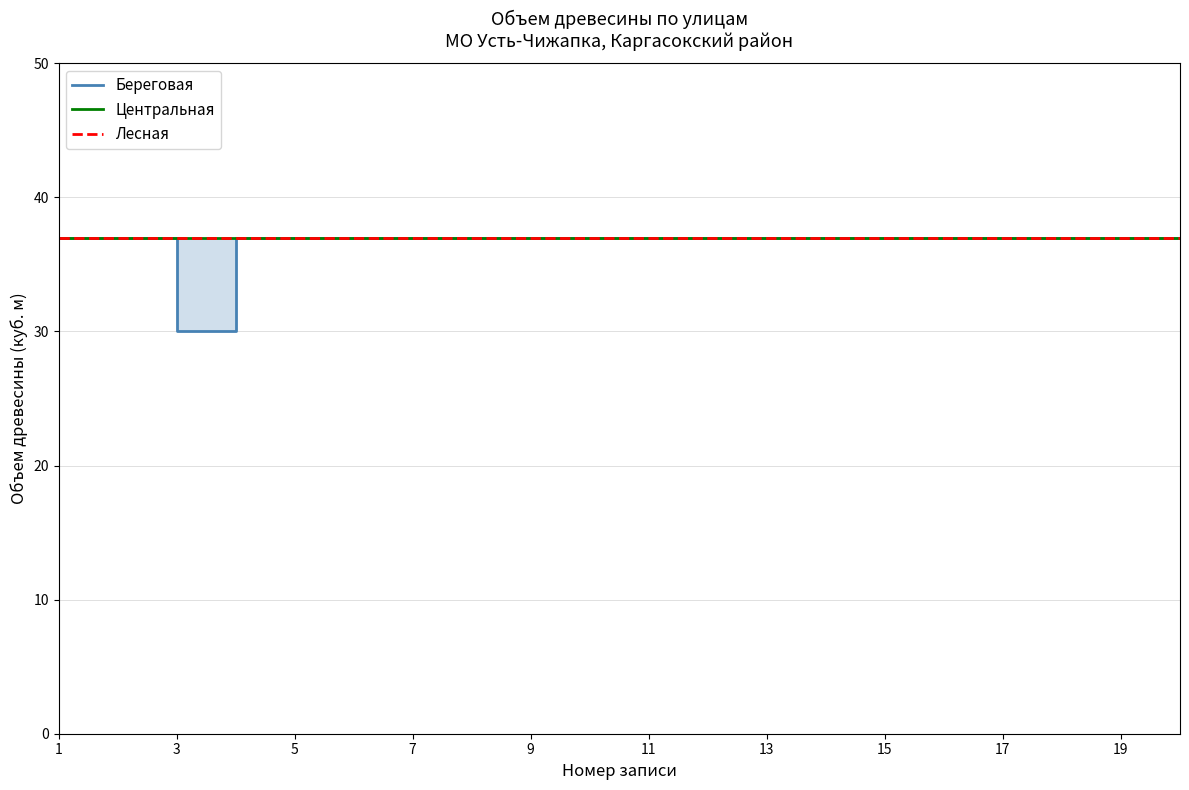

What is the value of the Лесная point at the 18th from the left?

37